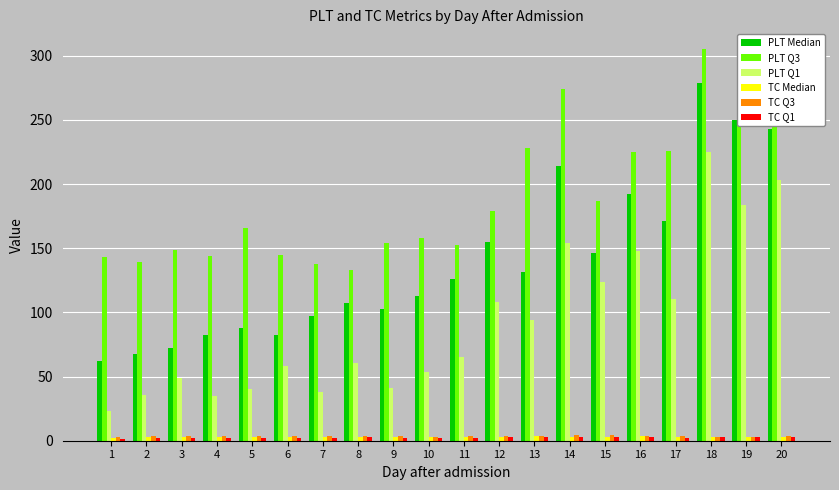

Is the value of PLT Median at 6 greater than the value of TC Q1 at 19?

Yes